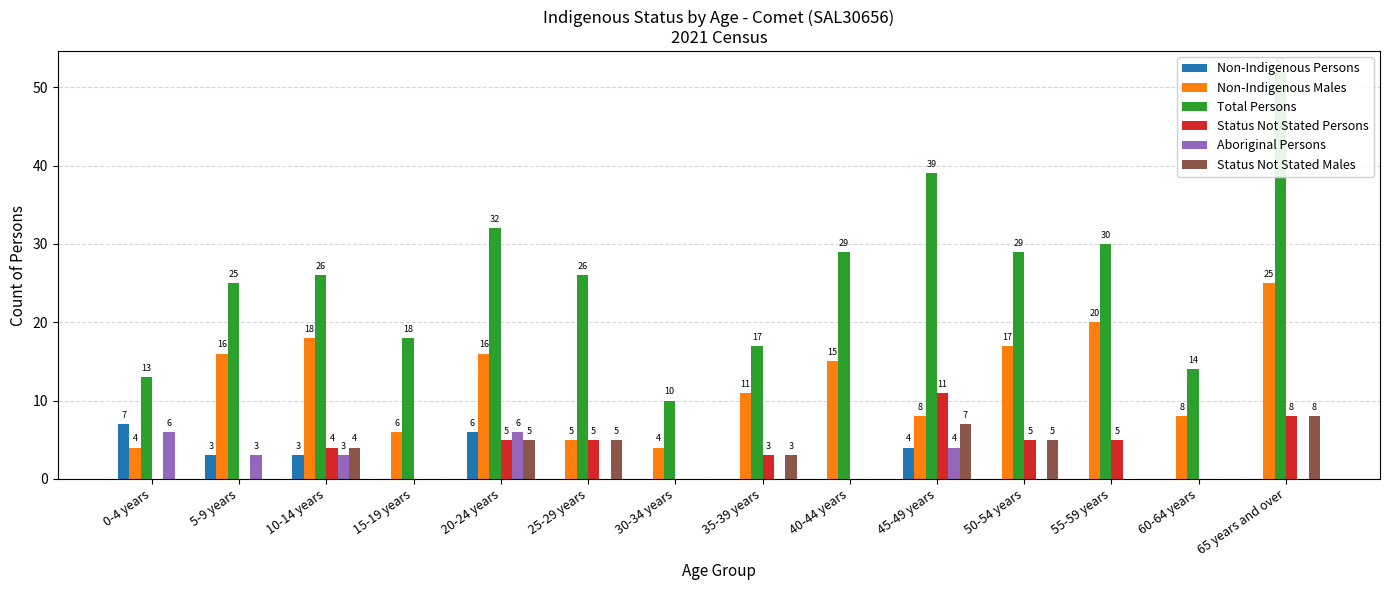

List the series in order of their peak value, lowest first.

Aboriginal Persons, Non-Indigenous Persons, Status Not Stated Males, Status Not Stated Persons, Non-Indigenous Males, Total Persons